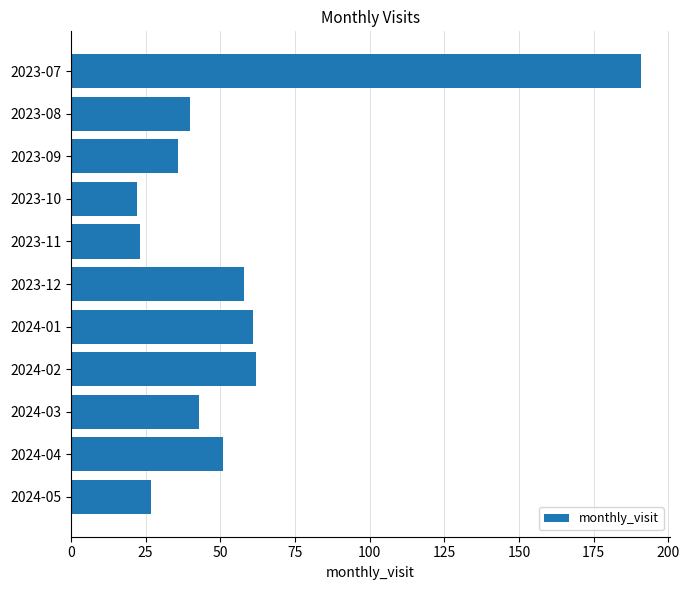

At which category does the chart reach its peak across all series?

2023-07